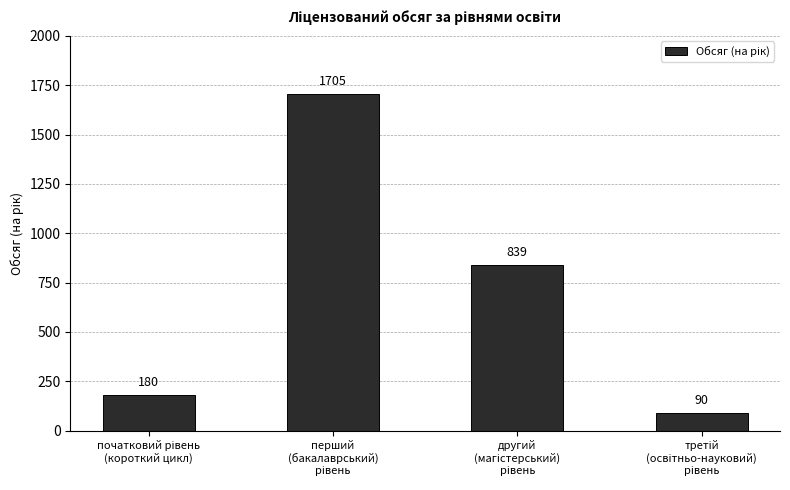

What is the value of the 3rd bar from the left?

839